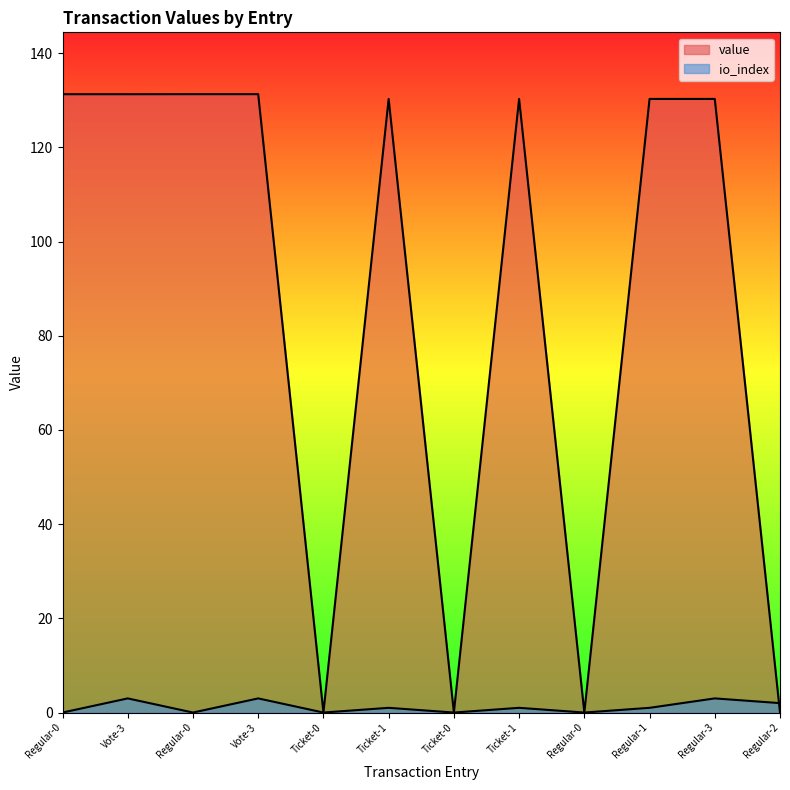

Reading left to right, extract all data points from this chart.

value: 131.3	131.3	131.3	131.3	0.0	130.3	0.0	130.3	0.0	130.3	130.3	0.0
io_index: 0.0	3.0	0.0	3.0	0.0	1.0	0.0	1.0	0.0	1.0	3.0	2.0